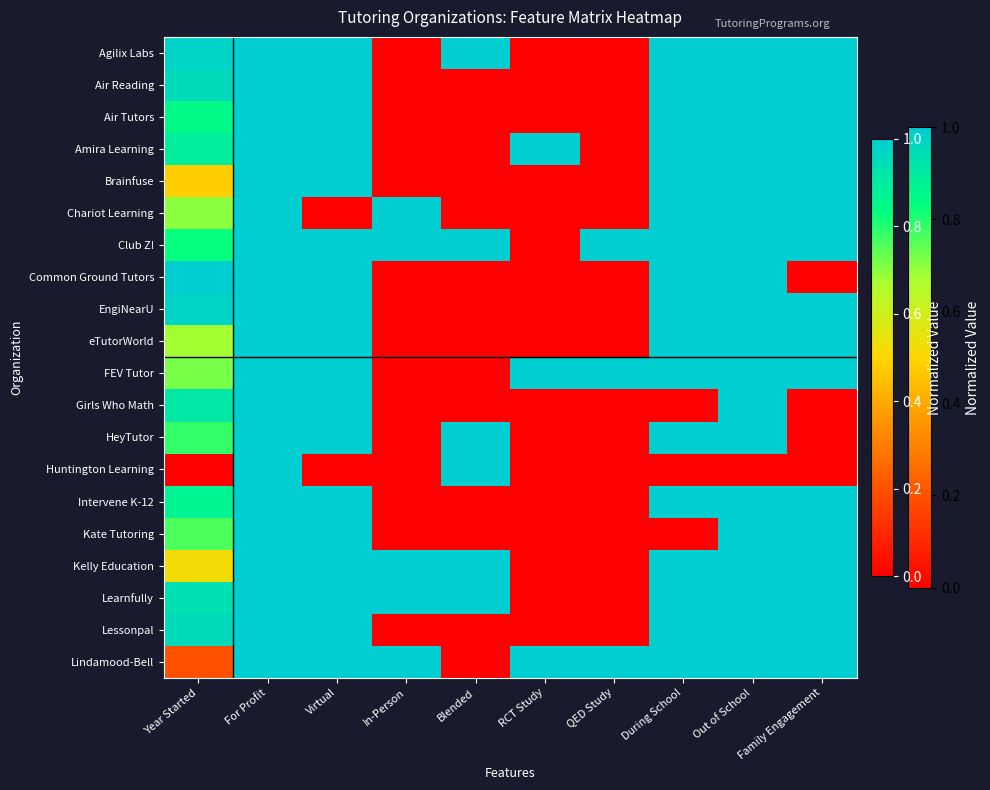

Which has a higher value, RCT Study or For Profit?

For Profit